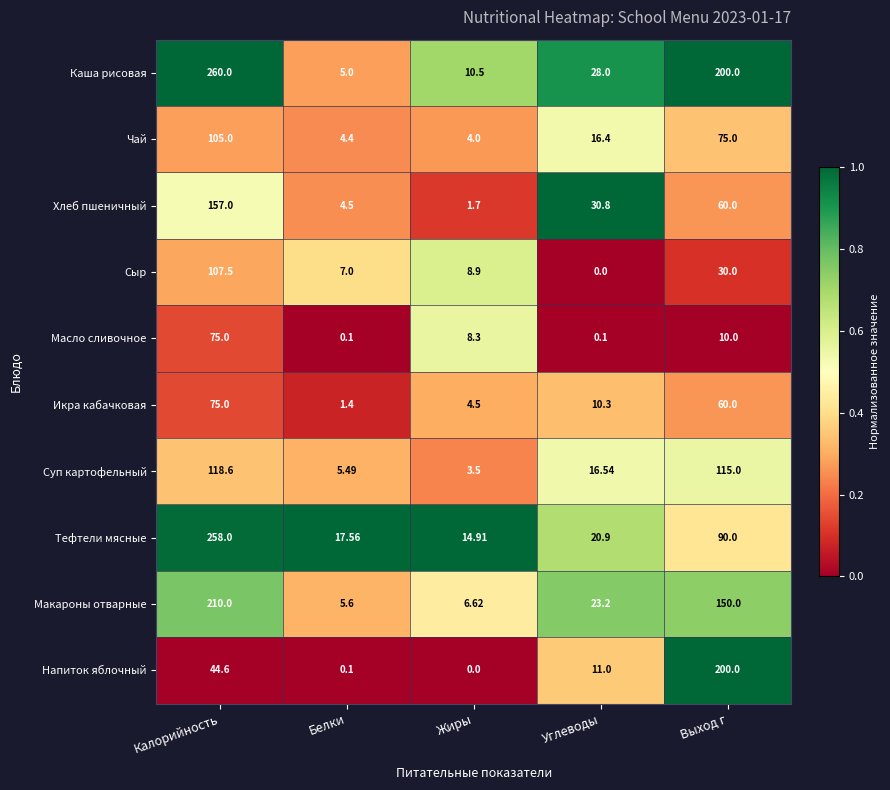

Which series has the largest total across all categories?

Каша рисовая